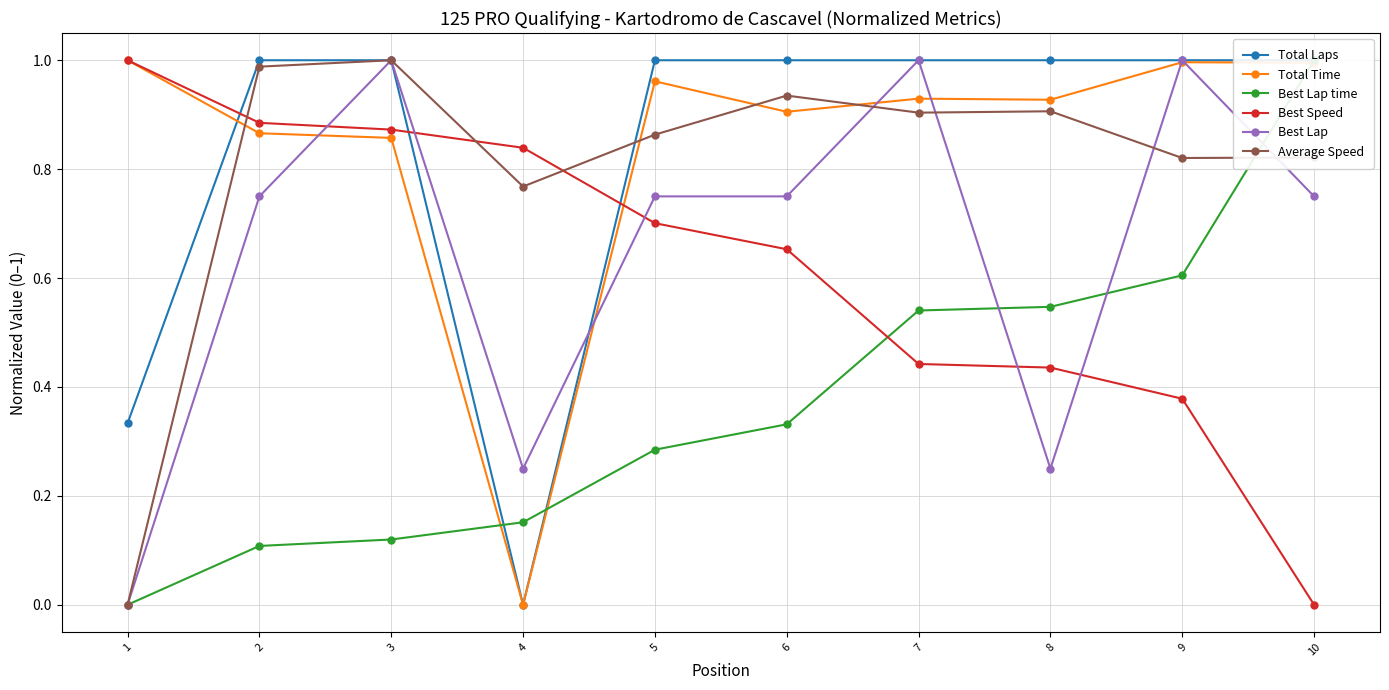

What is the total value across all series at 3?

4.8